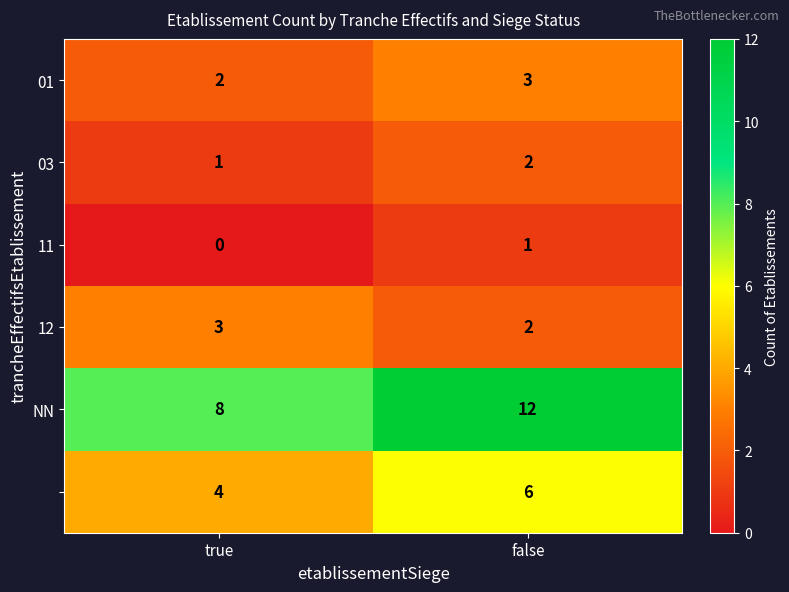

What is the maximum value shown in the chart?

12